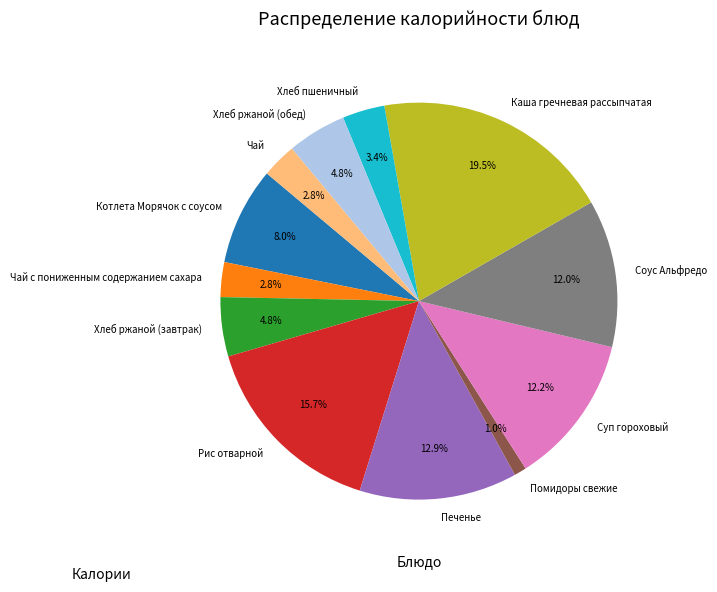

Is Чай the majority of the pie?

No